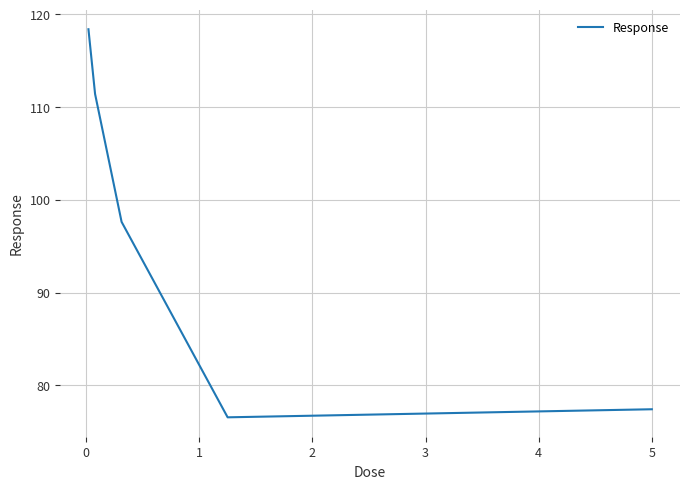

True or false: there are more than 0 points higher than both neighbors.

False